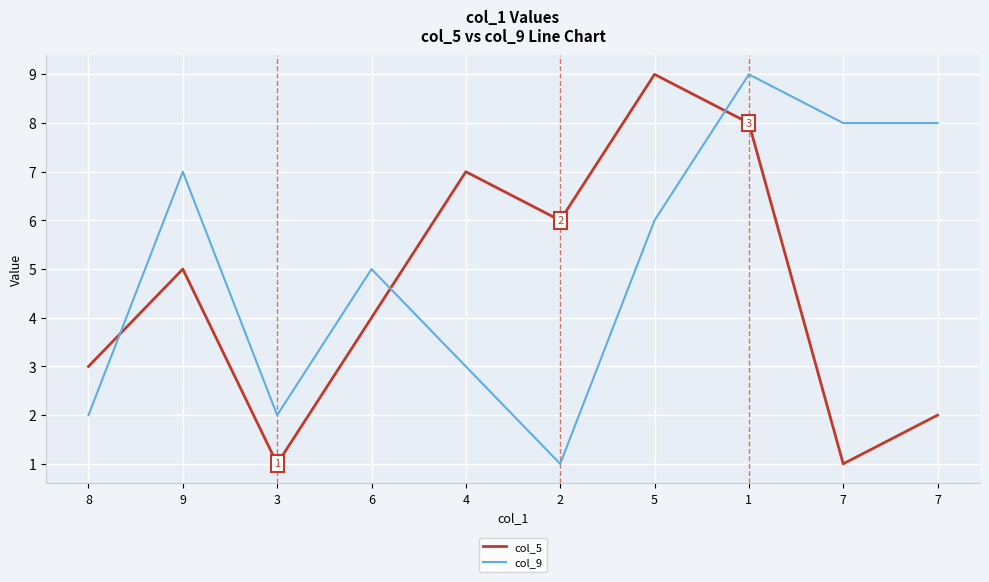

What is the difference between the maximum and minimum values in the col_9 series?

8